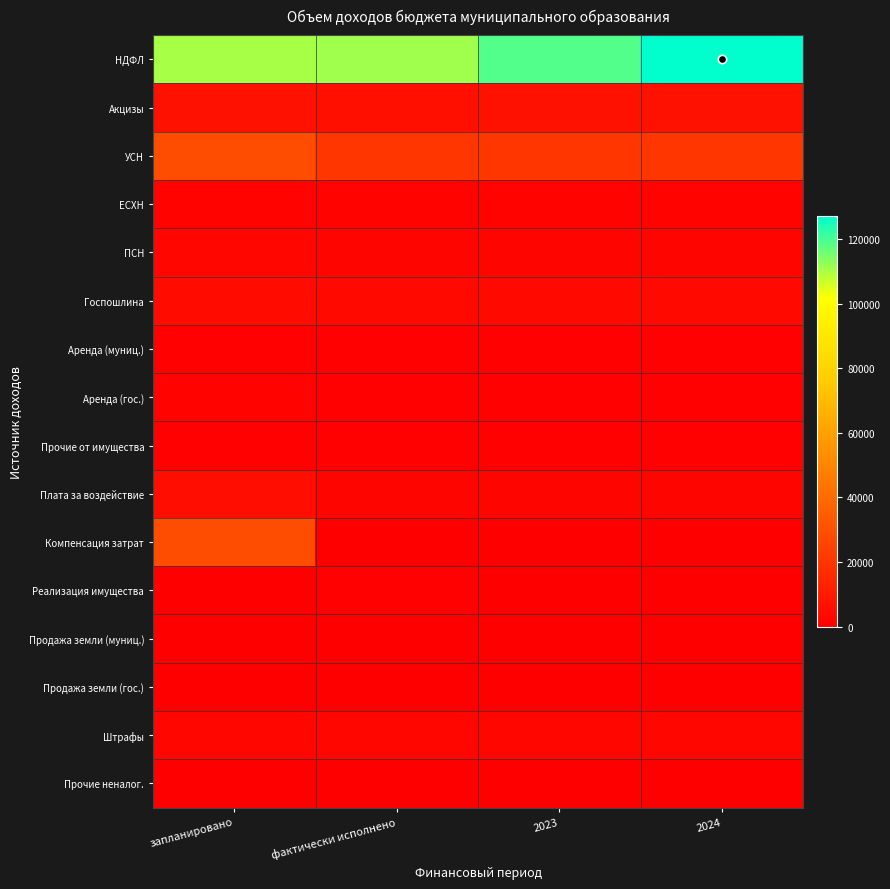

Between 2023 and запланировано, which is larger?

2023